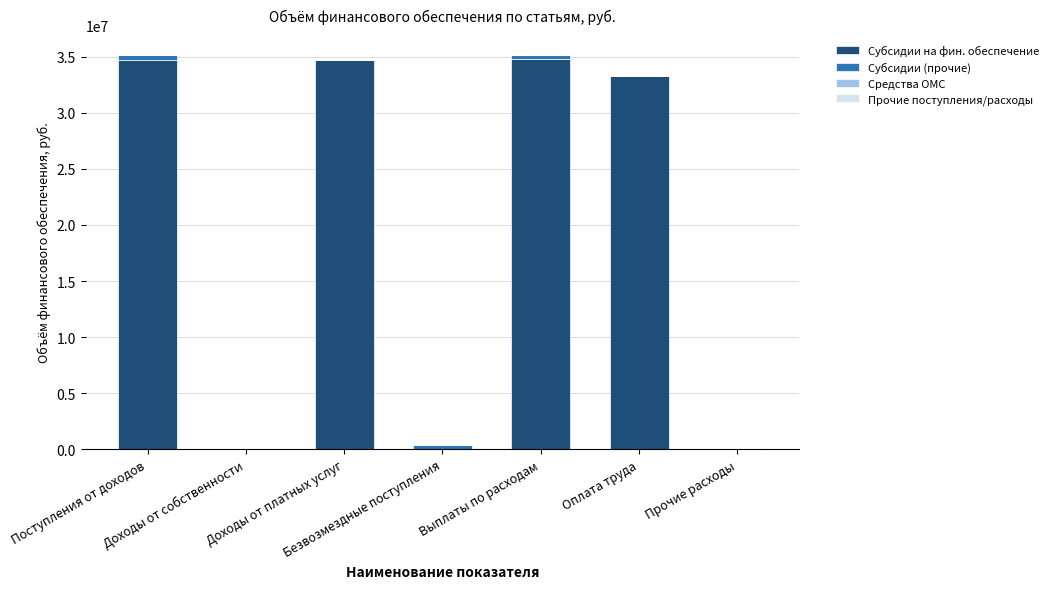

What is the maximum value for Субсидии на фин. обеспечение?

34787105.2